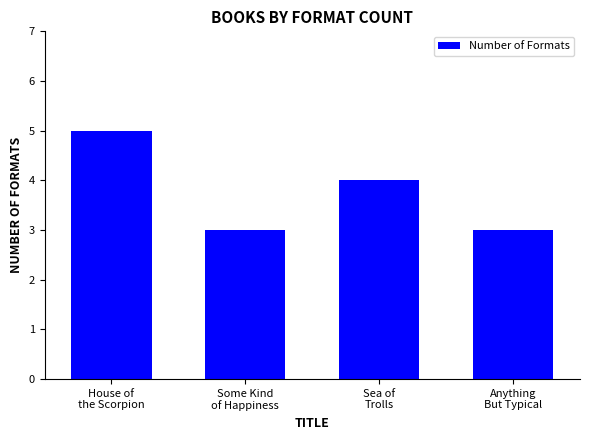

How many data points are less than 4?

2